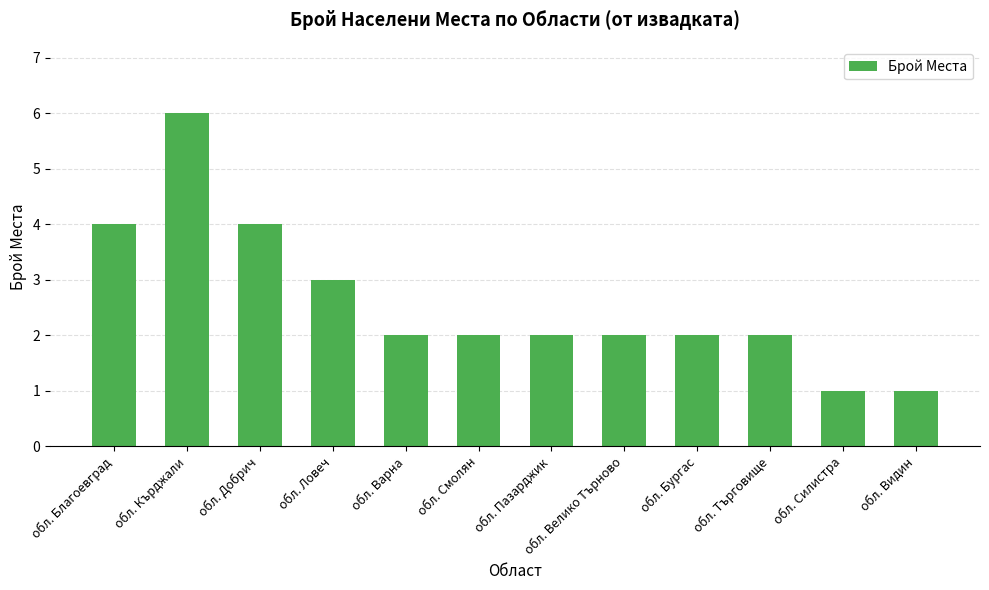

At which category does the chart reach its peak across all series?

обл. Кърджали